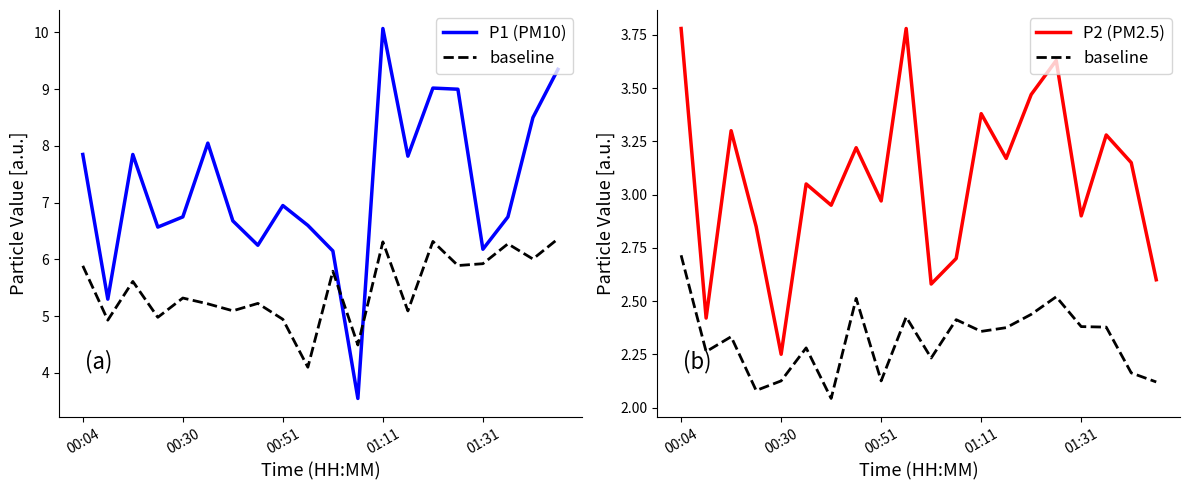

At 01:31, list the series in order from largest to smallest.

P1 (PM10), P2 (PM2.5), baseline